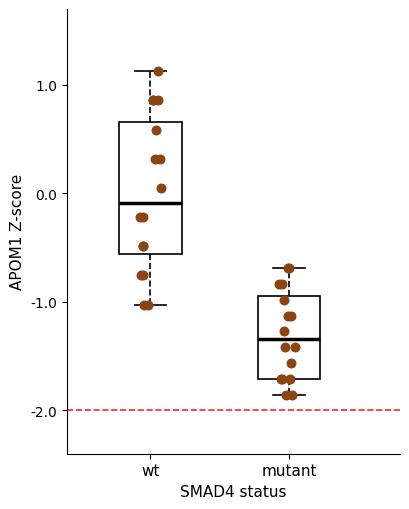

Reading left to right, transcribe this box plot: for each box, give where its median line is, the range the box spans, and where its two whiskers end, as read against the y-axis. The values are not printed on the chart, so give them approximately, as read against the axis.

wt: median -0.1, box -0.6 to 0.7, whiskers -1.0 to 1.1
mutant: median -1.3, box -1.7 to -0.9, whiskers -1.9 to -0.7